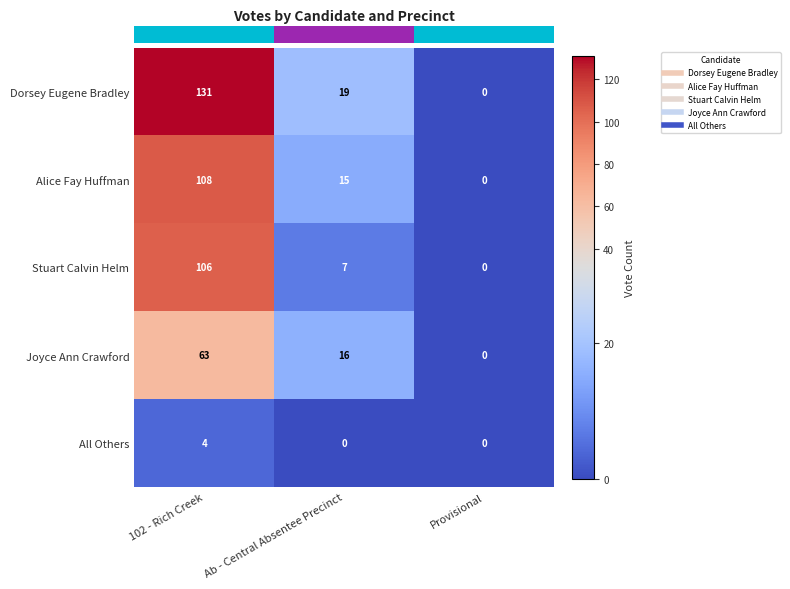

What is the difference between the Joyce Ann Crawford values at Provisional and Ab - Central Absentee Precinct?

16